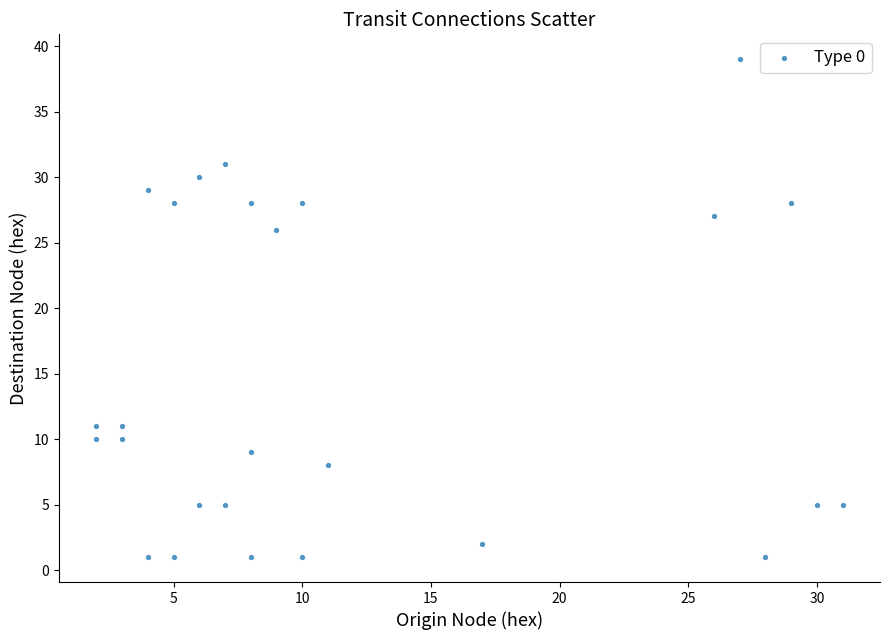

What Y value in the scatter plot is closest to 20?

26